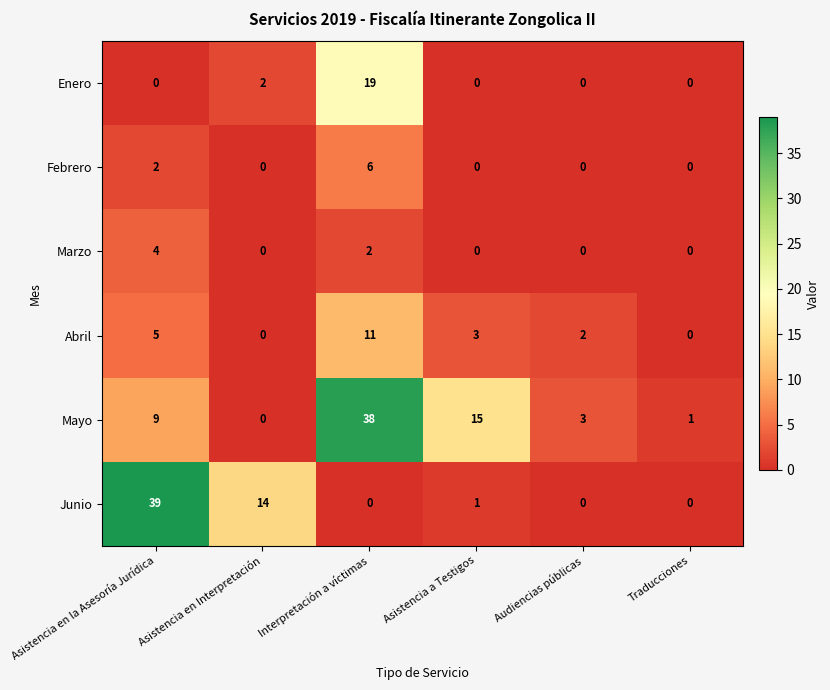

Rank the series by their maximum value, from lowest to highest.

Marzo, Febrero, Abril, Enero, Mayo, Junio